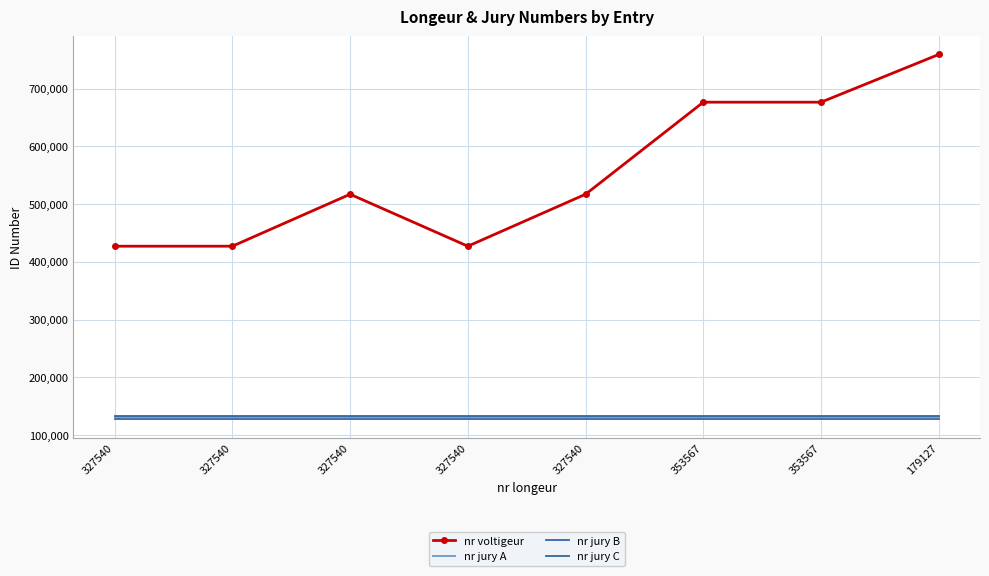

At which label does nr jury B reach its minimum?

327540